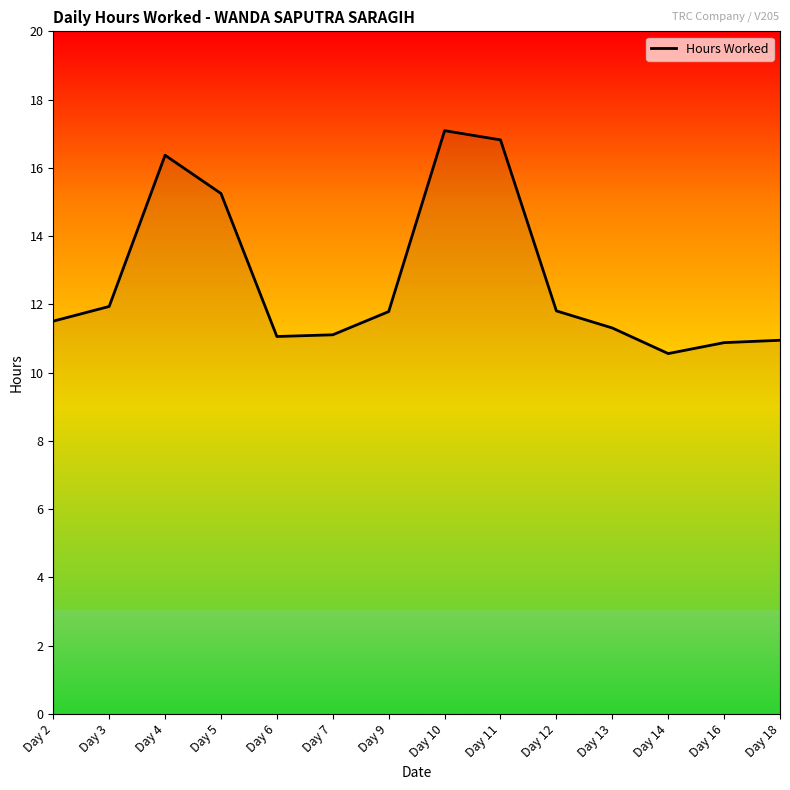

What is the change in value from Day 12 to Day 13?

-0.5